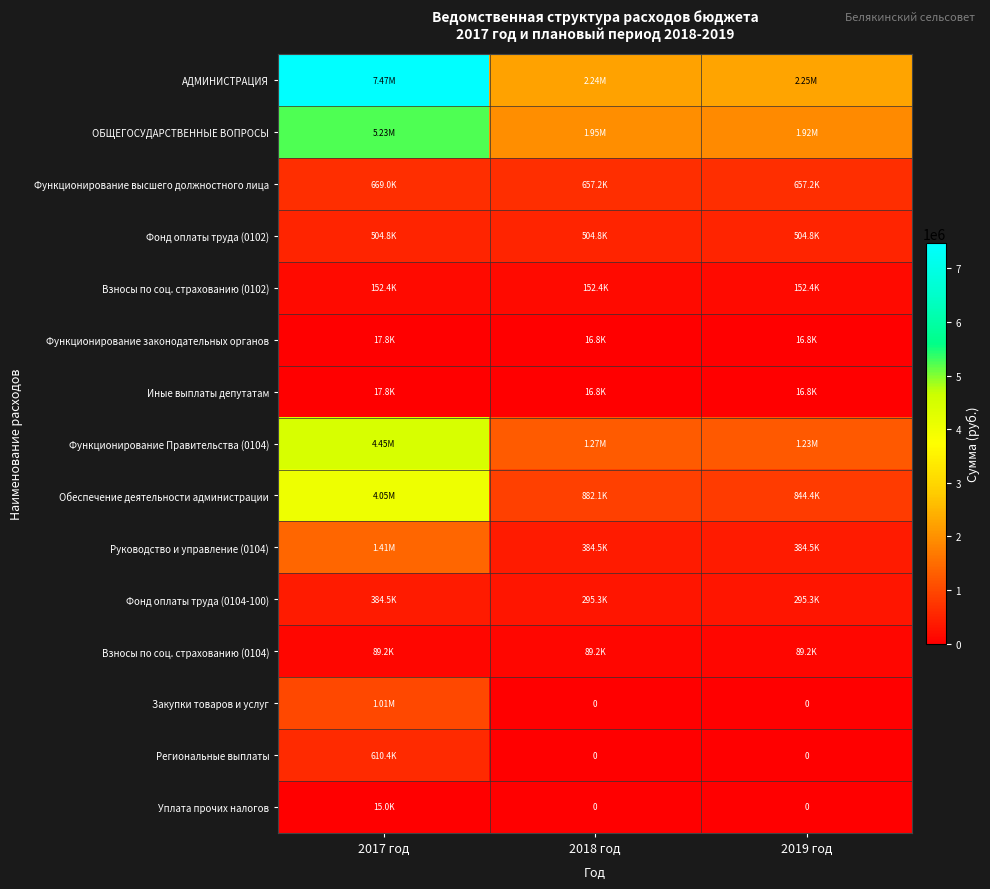

At which label does Фонд оплаты труда (0102) reach its minimum?

2017 год